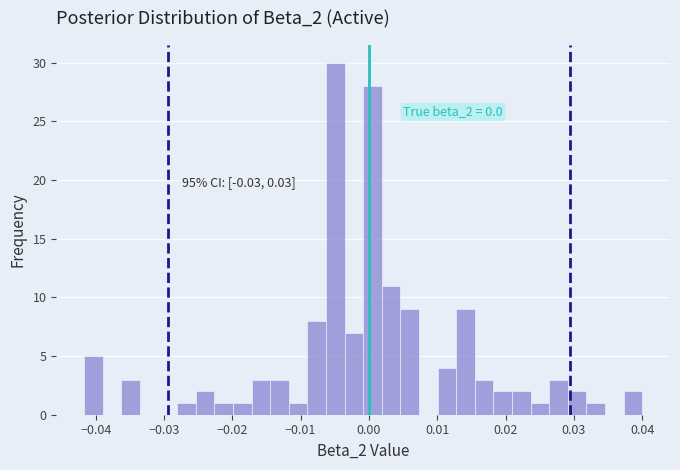

Around what value on the x-axis is the tallest bar? Give the approximate position of its centre, as read against the axis.

-0.005